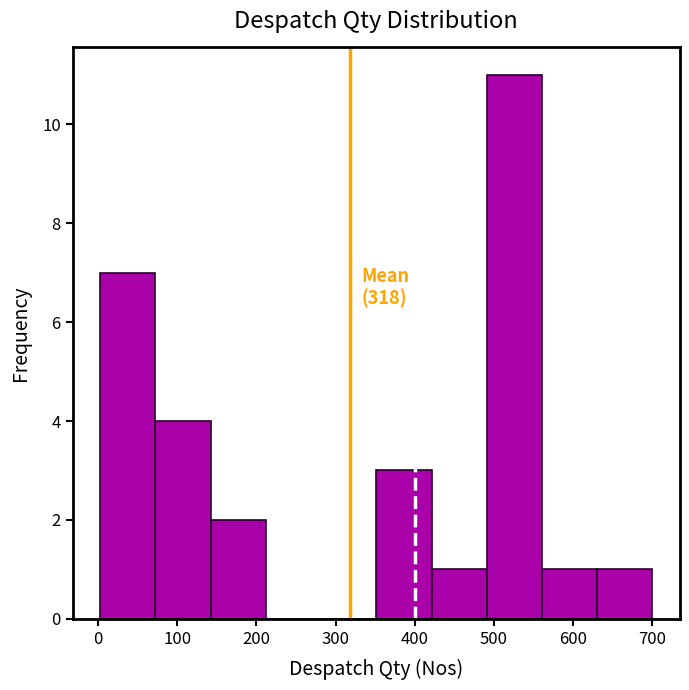

Which range on the x-axis has the tallest bar?

490 to 560